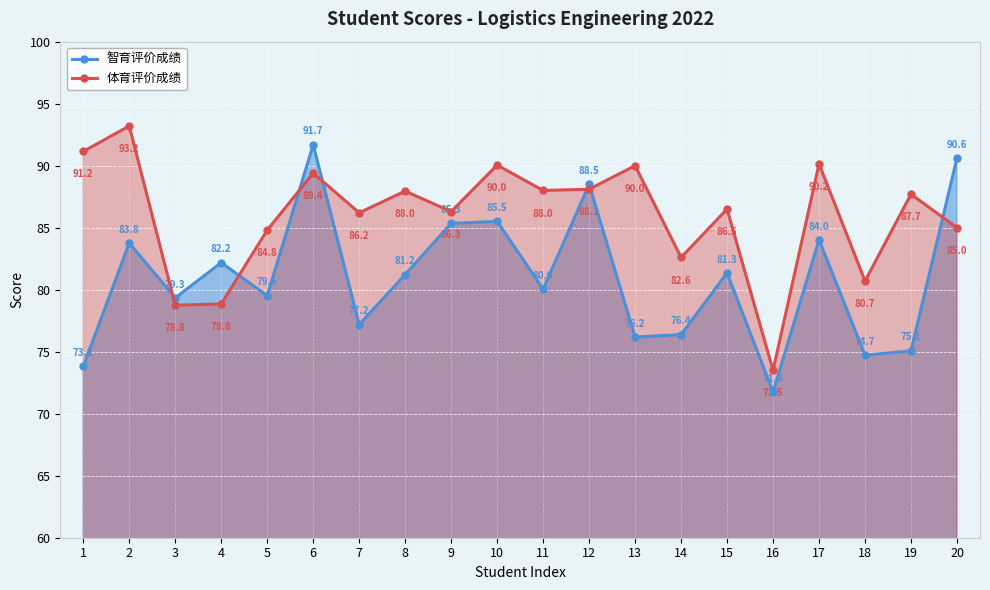

Which category has the lowest value in the 智育评价成绩 series?

16